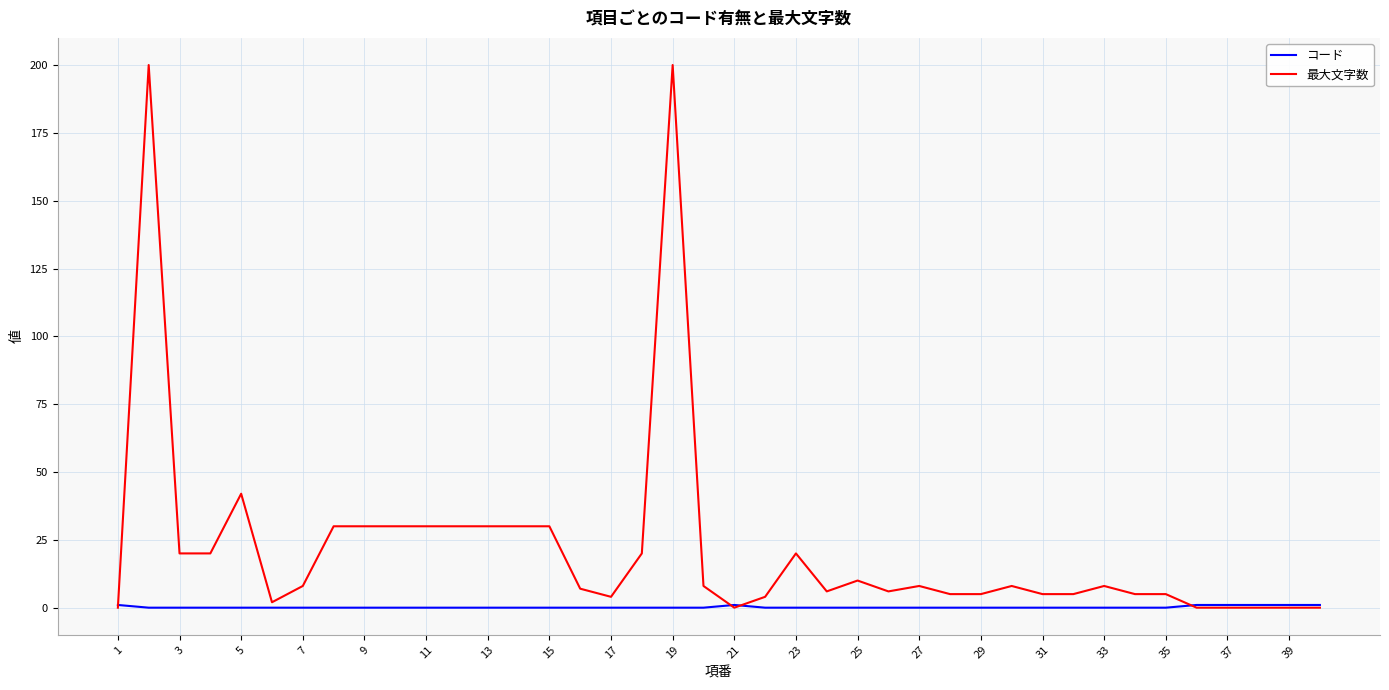

Which series has the largest range (max minus min)?

最大文字数